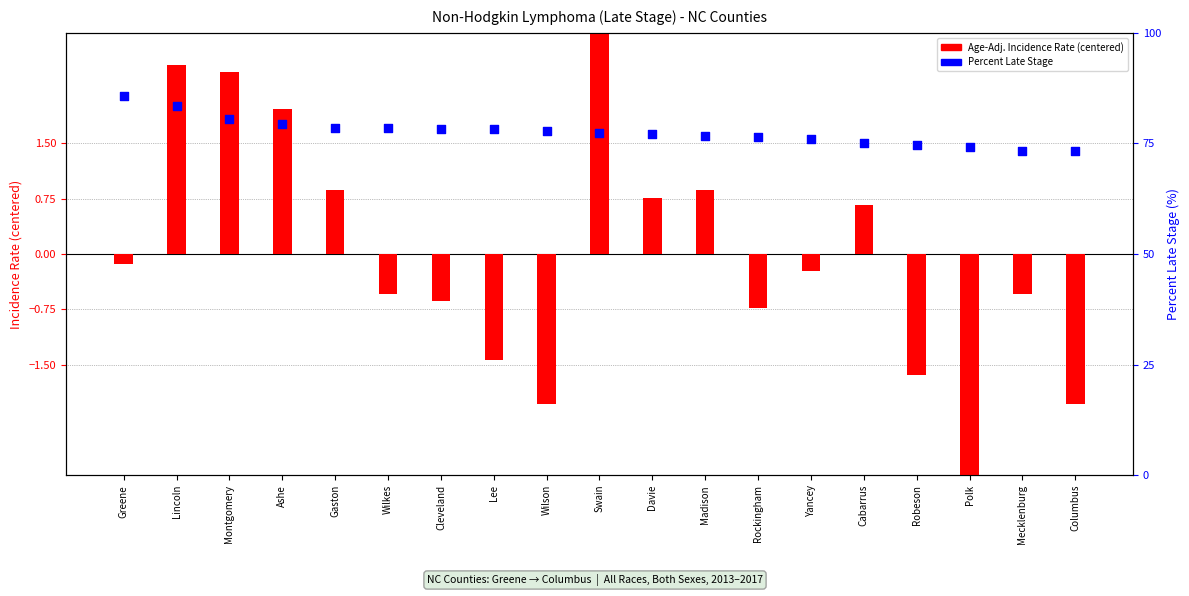

Which series has the largest total across all categories?

Percent Late Stage